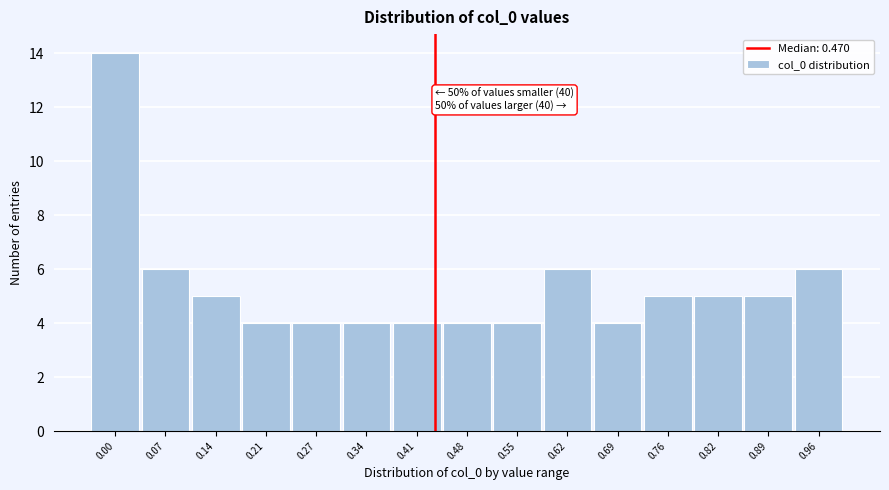

Reading left to right, transcribe all the data shown in this chart.

0.00=14	0.07=6	0.14=5	0.21=4	0.27=4	0.34=4	0.41=4	0.48=4	0.55=4	0.62=6	0.69=4	0.76=5	0.82=5	0.89=5	0.96=6